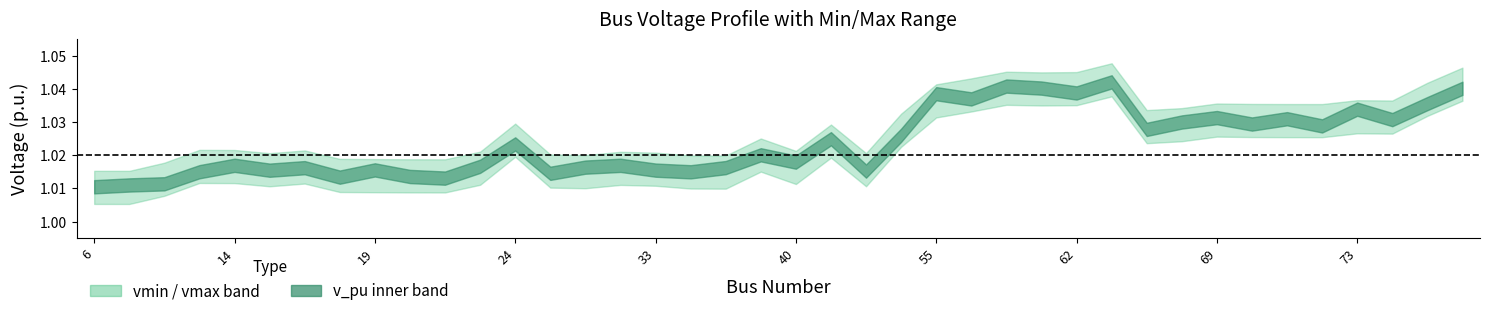

Reading right to left, transcribe all the data shown in this chart.

v_pu: 81=1.0	78=1.0	74=1.0	73=1.0	72=1.0	71=1.0	70=1.0	69=1.0	67=1.0	65=1.0	63=1.0	62=1.0	61=1.0	60=1.0	58=1.0	55=1.0	48=1.0	42=1.0	41=1.0	40=1.0	39=1.0	37=1.0	36=1.0	33=1.0	32=1.0	27=1.0	25=1.0	24=1.0	23=1.0	22=1.0	21=1.0	19=1.0	18=1.0	17=1.0	15=1.0	14=1.0	12=1.0	9=1.0	8=1.0	6=1.0
vmin: 81=1.0	78=1.0	74=1.0	73=1.0	72=1.0	71=1.0	70=1.0	69=1.0	67=1.0	65=1.0	63=1.0	62=1.0	61=1.0	60=1.0	58=1.0	55=1.0	48=1.0	42=1.0	41=1.0	40=1.0	39=1.0	37=1.0	36=1.0	33=1.0	32=1.0	27=1.0	25=1.0	24=1.0	23=1.0	22=1.0	21=1.0	19=1.0	18=1.0	17=1.0	15=1.0	14=1.0	12=1.0	9=1.0	8=1.0	6=1.0
vmax: 81=1.0	78=1.0	74=1.0	73=1.0	72=1.0	71=1.0	70=1.0	69=1.0	67=1.0	65=1.0	63=1.0	62=1.0	61=1.0	60=1.0	58=1.0	55=1.0	48=1.0	42=1.0	41=1.0	40=1.0	39=1.0	37=1.0	36=1.0	33=1.0	32=1.0	27=1.0	25=1.0	24=1.0	23=1.0	22=1.0	21=1.0	19=1.0	18=1.0	17=1.0	15=1.0	14=1.0	12=1.0	9=1.0	8=1.0	6=1.0